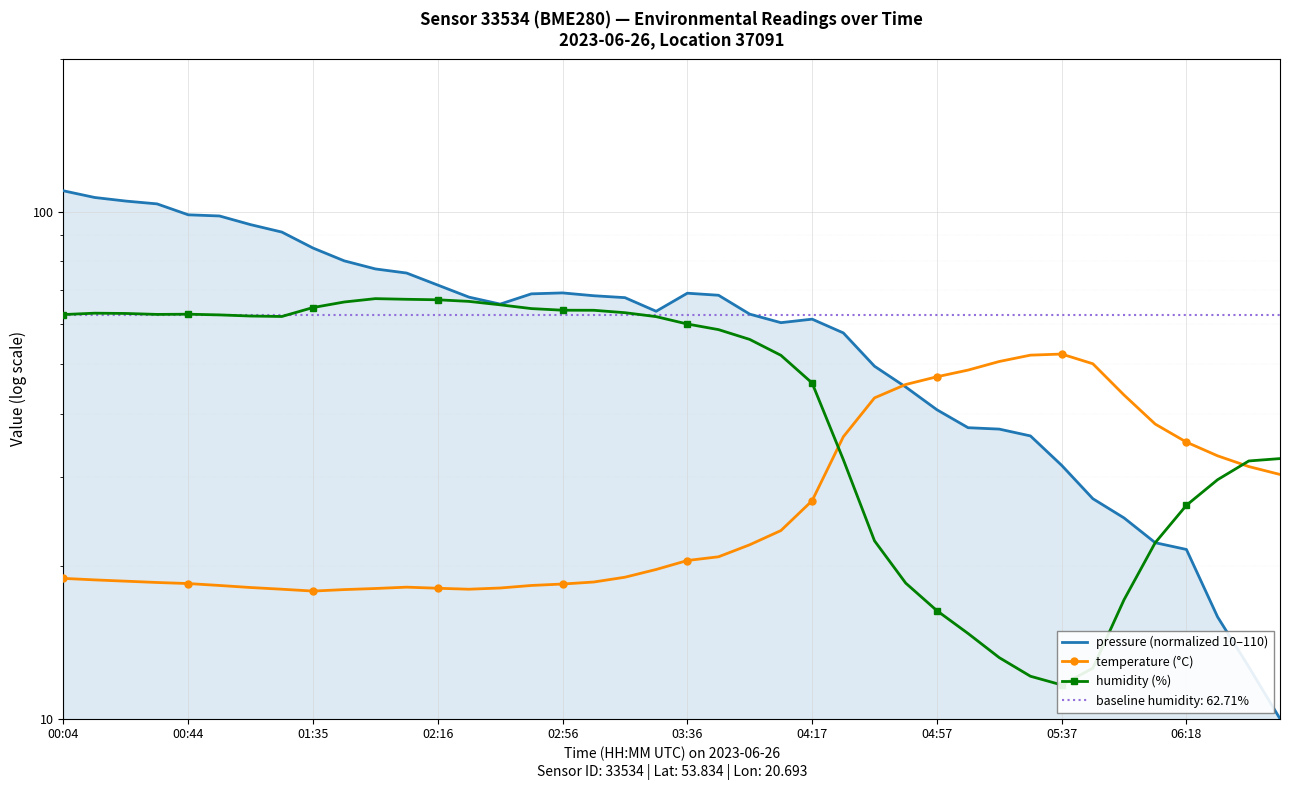

Rank the series at 29 from lowest to highest value.

humidity (%), pressure (normalized 10–110), temperature (°C)